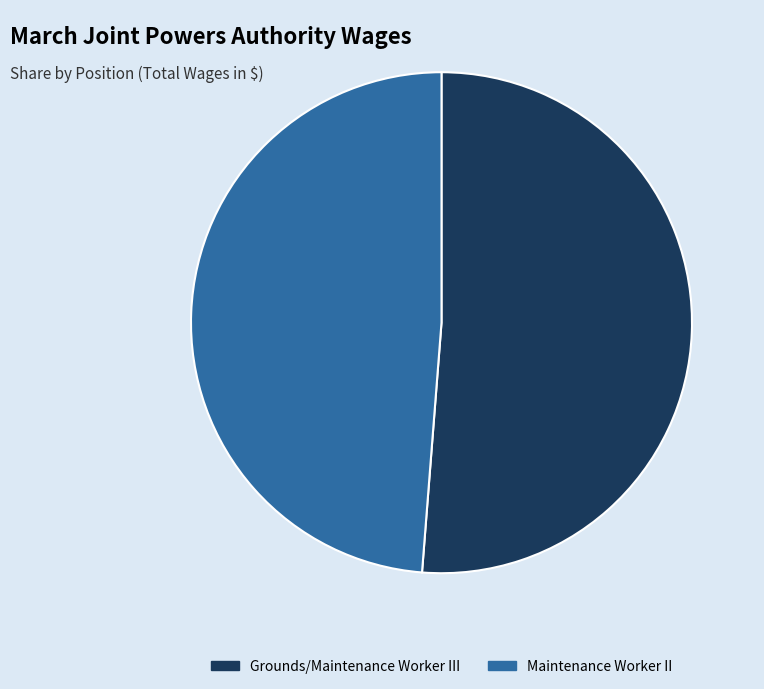

Is the sum of Maintenance Worker II and Grounds/Maintenance Worker III greater than half?

Yes